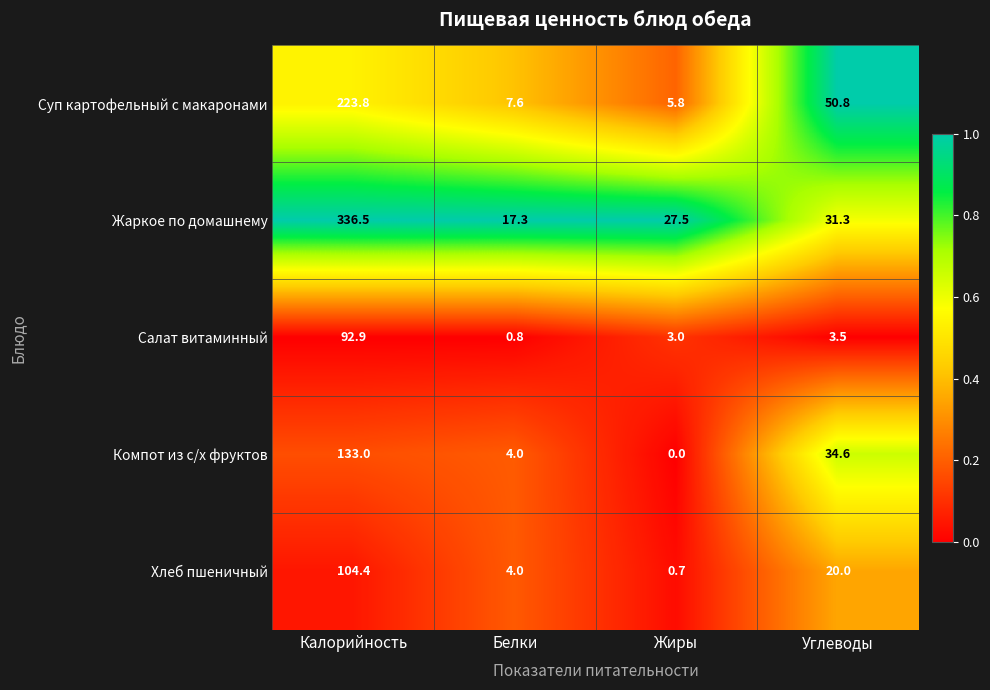

How many data points in Компот из с/х фруктов are above 34?

2